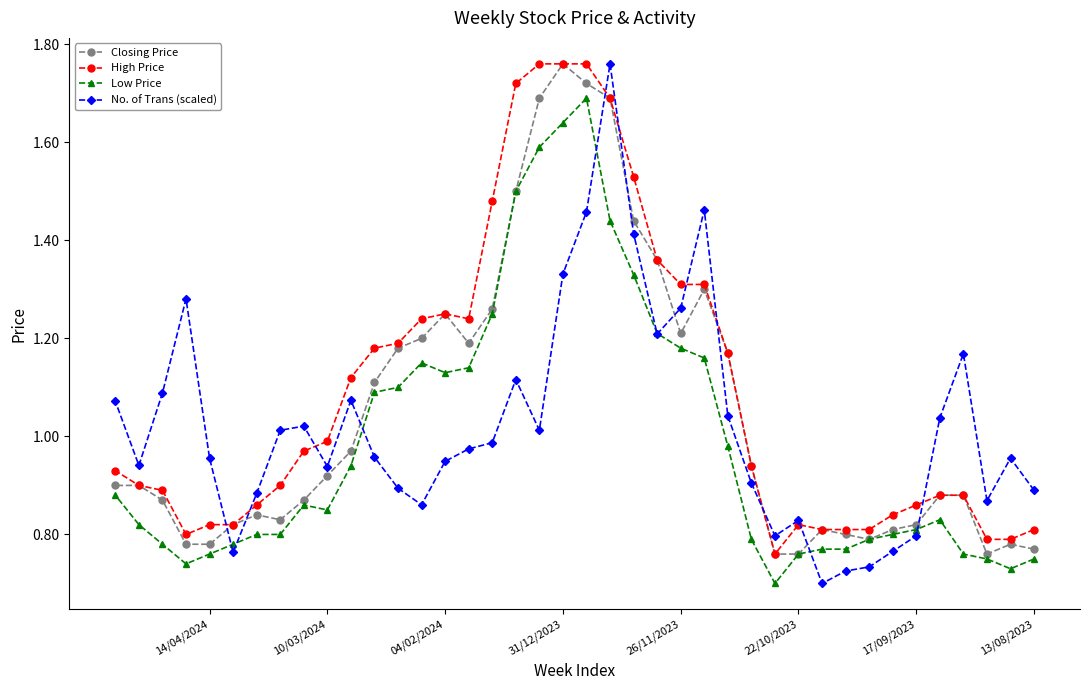

What is the sum of all No. of Trans (scaled) values?

40.9